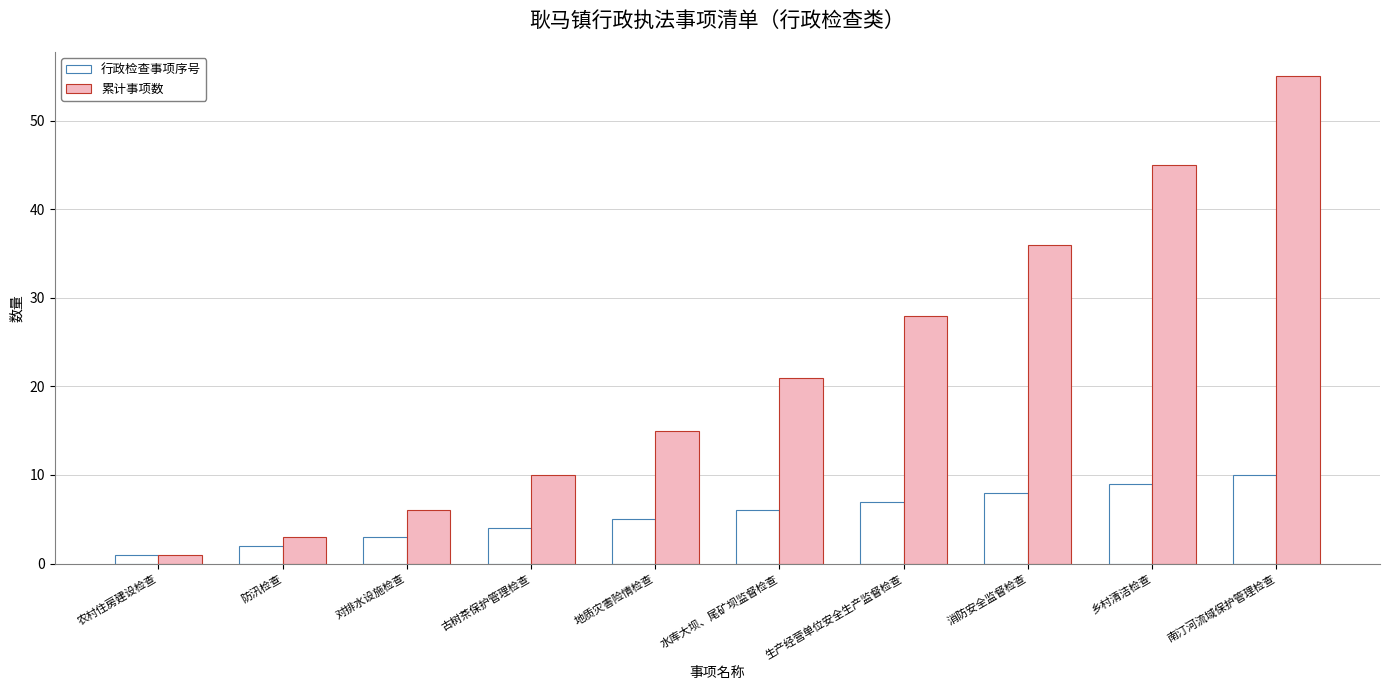

Which series has the largest total across all categories?

累计事项数